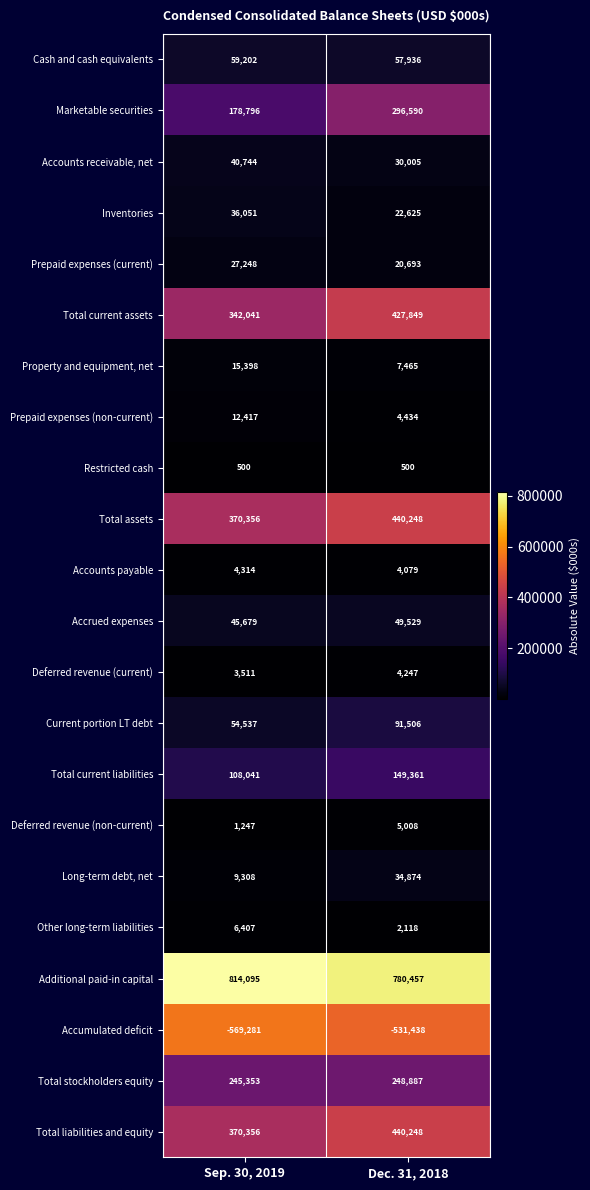

What is the total value across all series at Dec. 31, 2018?

2587221